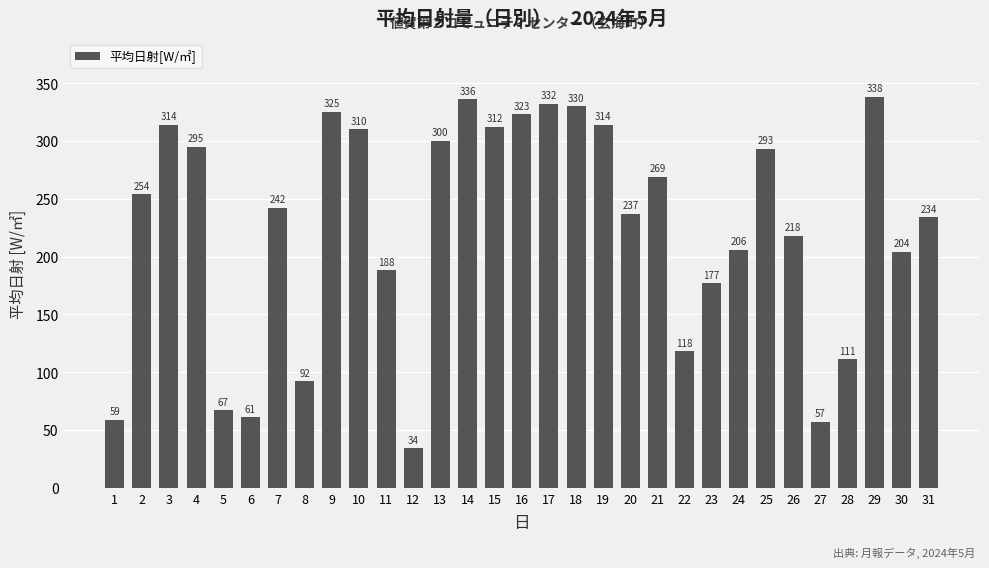

Reading left to right, list all the values displayed in this chart.

1=59	2=254	3=314	4=295	5=67	6=61	7=242	8=92	9=325	10=310	11=188	12=34	13=300	14=336	15=312	16=323	17=332	18=330	19=314	20=237	21=269	22=118	23=177	24=206	25=293	26=218	27=57	28=111	29=338	30=204	31=234